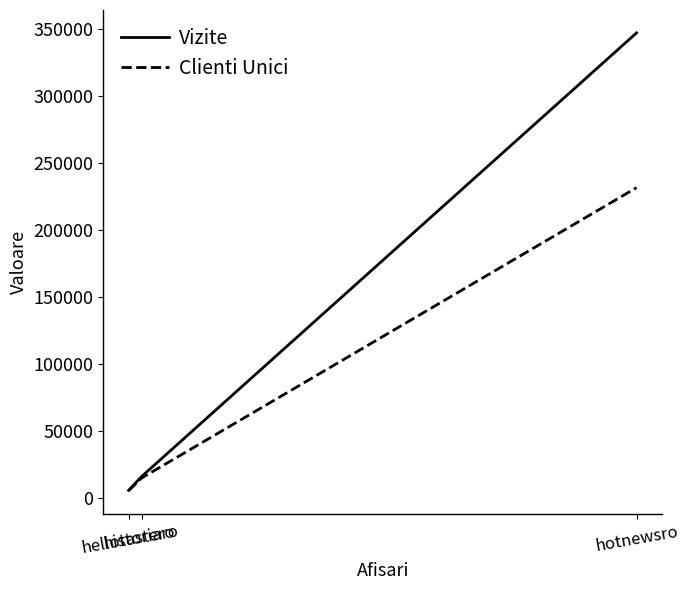

What is the minimum value for Vizite?

5652